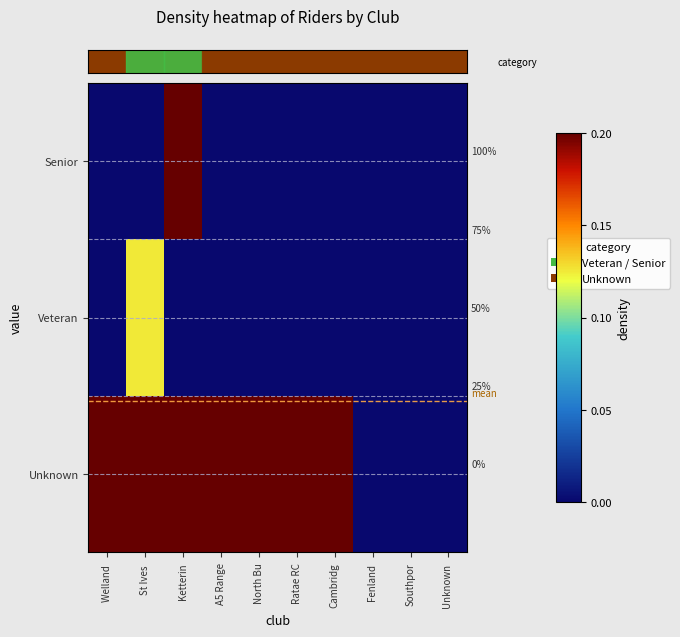

Which label corresponds to the smallest value in the chart?

Fenland 